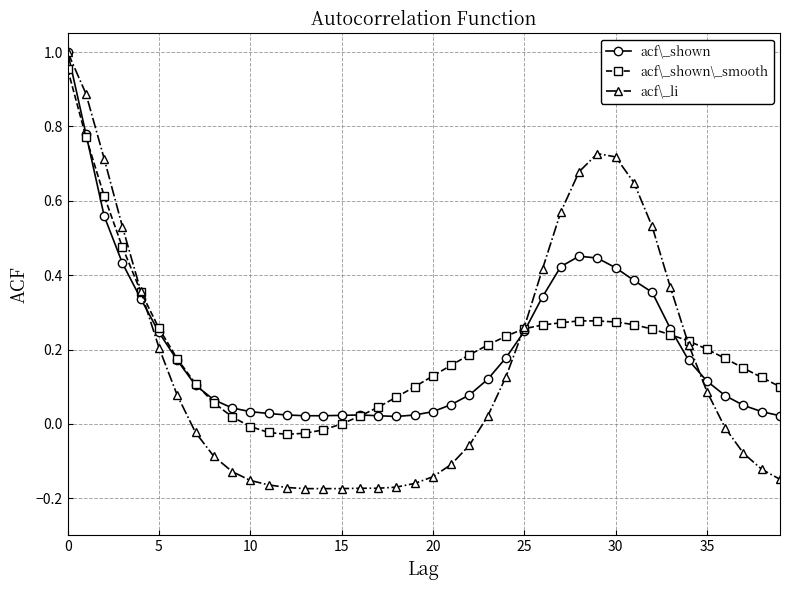

What are all the series names shown in the legend?

acf\_shown, acf\_shown\_smooth, acf\_li